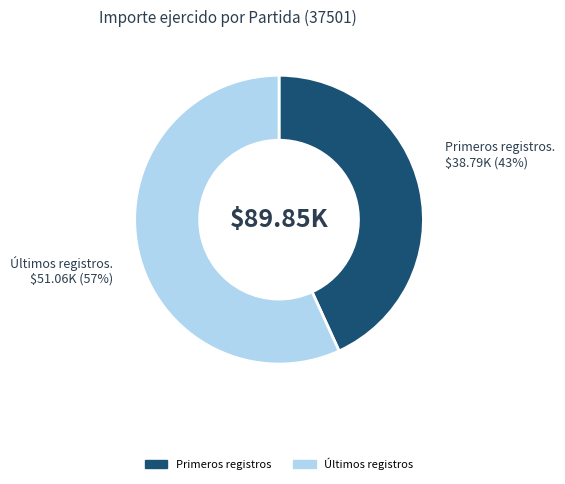

Is there a majority slice in this chart?

Yes